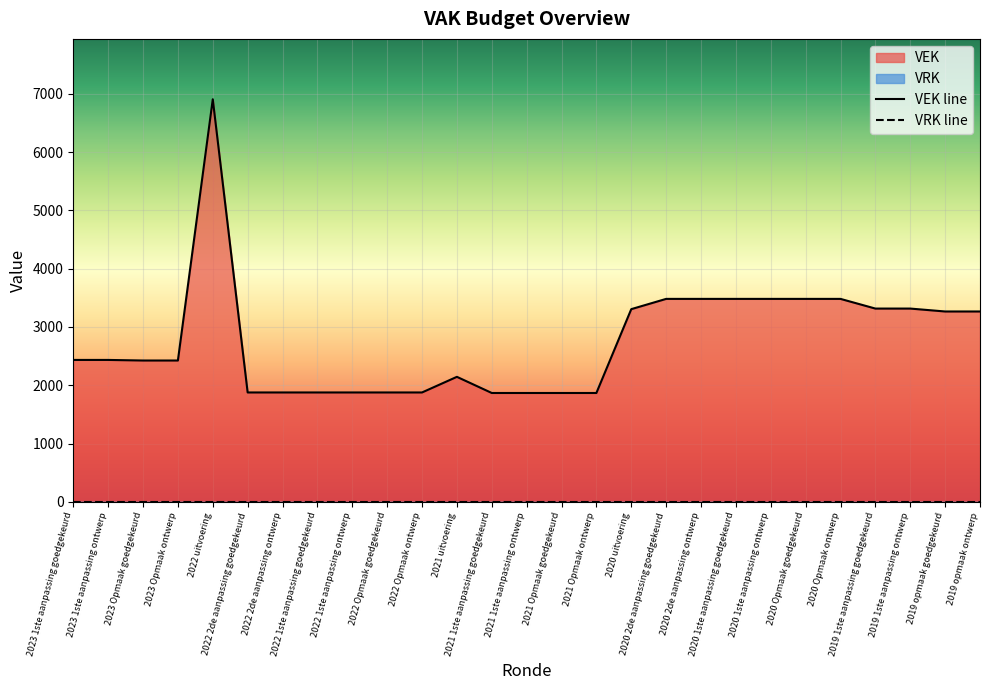

What is the value of the 20th point from the left?

3481